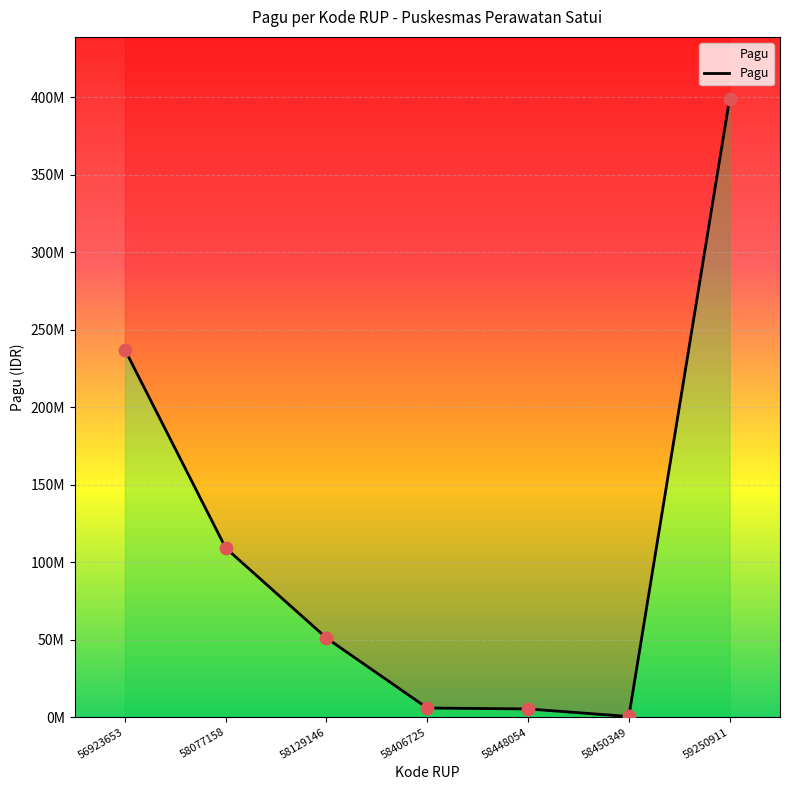

Between 58450349 and 58448054, which is larger?

58448054